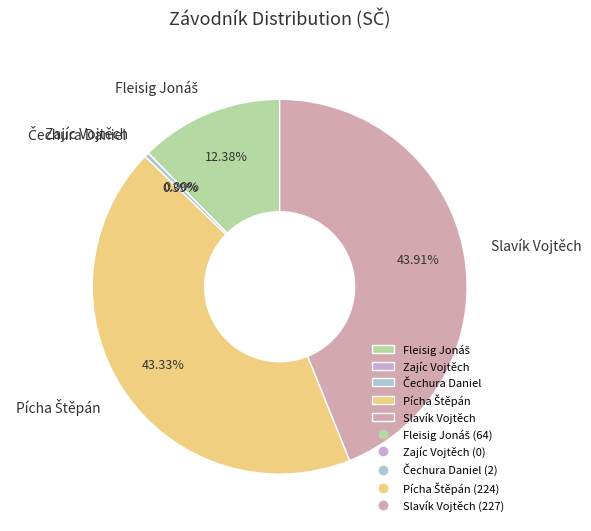

What is the change in value from Fleisig Jonáš to Zajíc Vojtěch?

-64